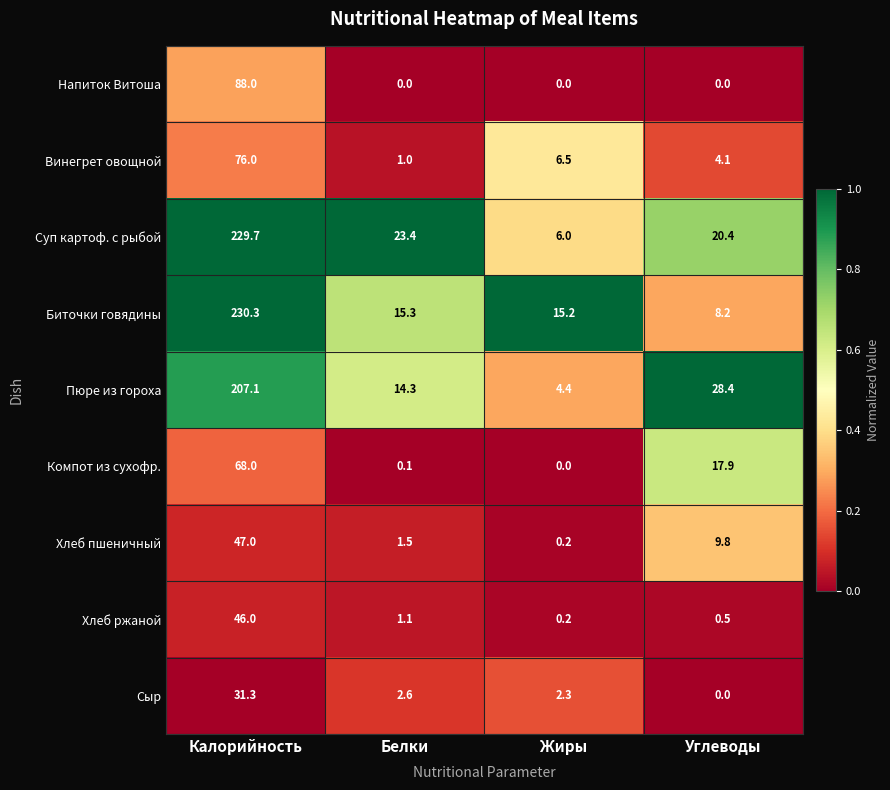

What is the sum of all Сыр values?

36.2